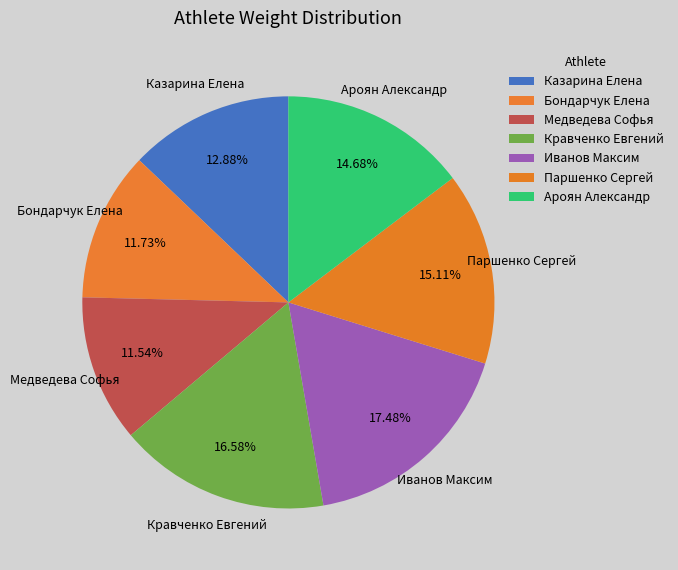

What percentage is the Кравченко Евгений slice, to the nearest percent?

17%